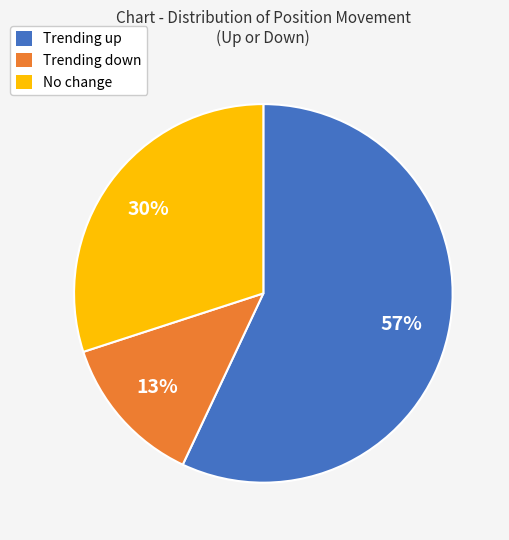

Is there any slice that represents more than half of the pie?

Yes